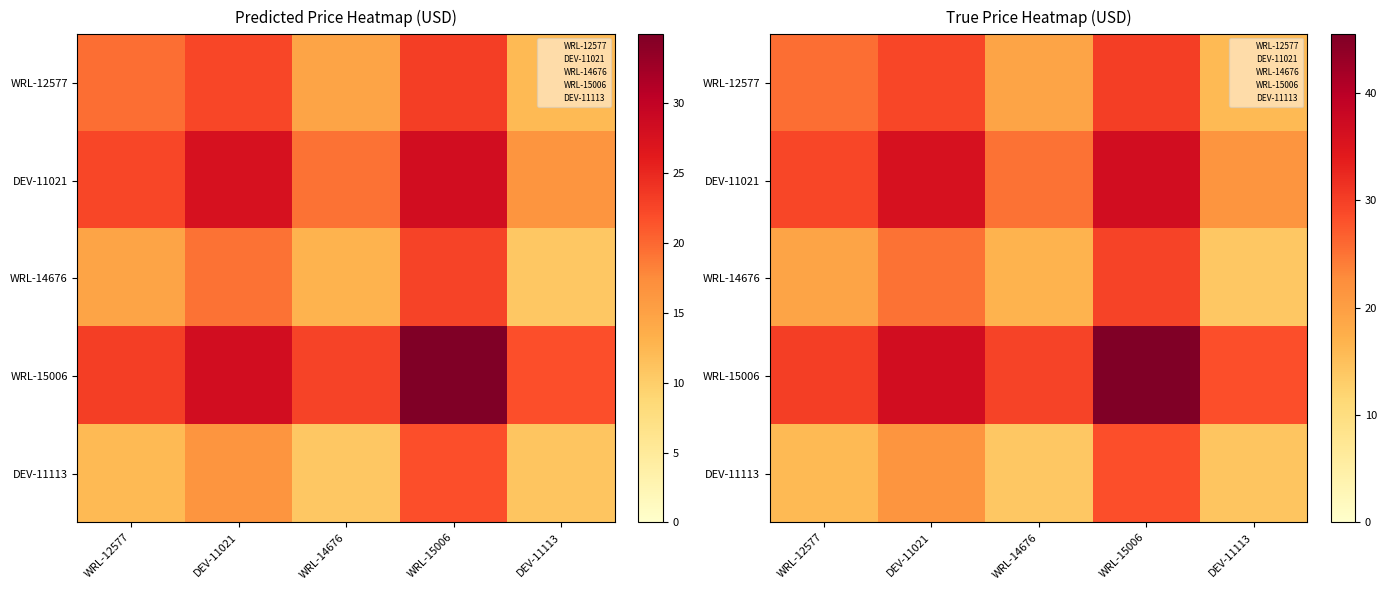

Rank the categories by DEV-11113 value from highest to lowest.

WRL-15006, DEV-11021, WRL-12577, DEV-11113, WRL-14676